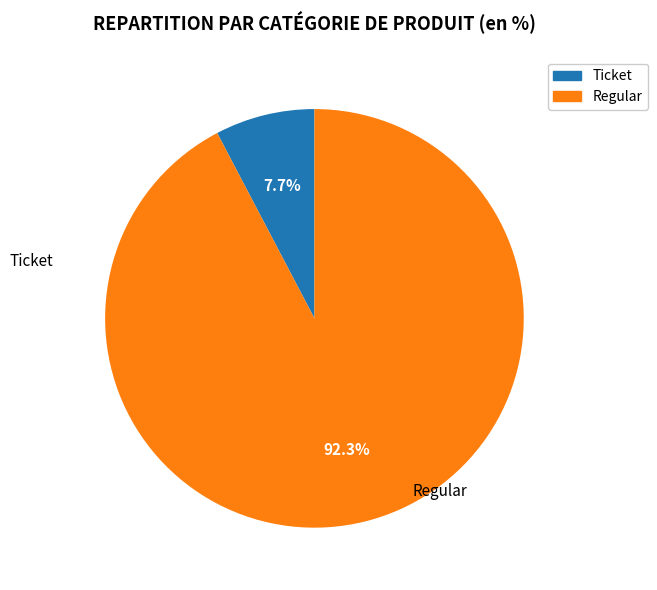

Does any single category account for the majority?

Yes